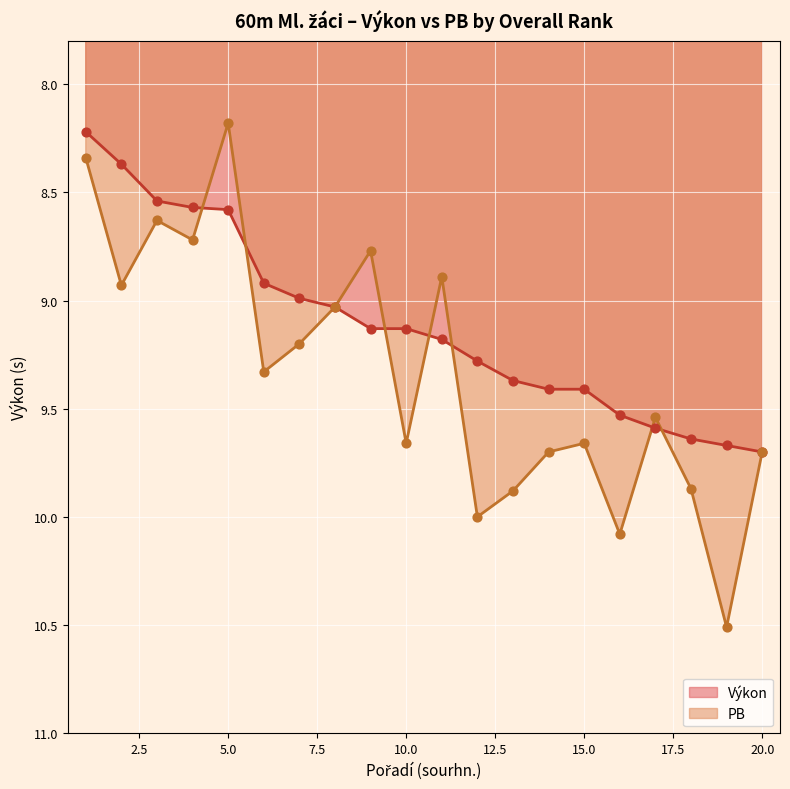

Which series has the widest spread of Y values?

PB